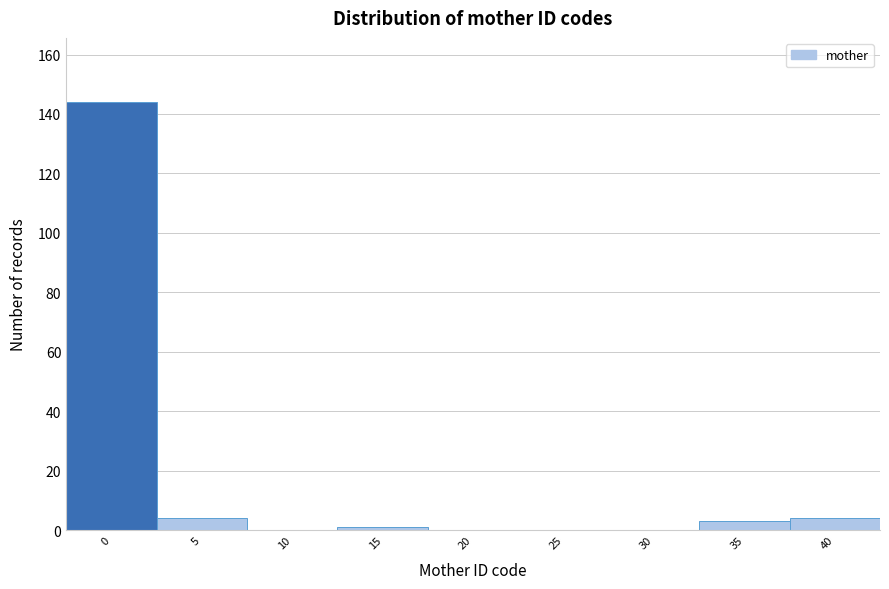

Reading right to left, list all the values displayed in this chart.

40=4	35=3	30=0	25=0	20=0	15=1	10=0	5=4	0=144